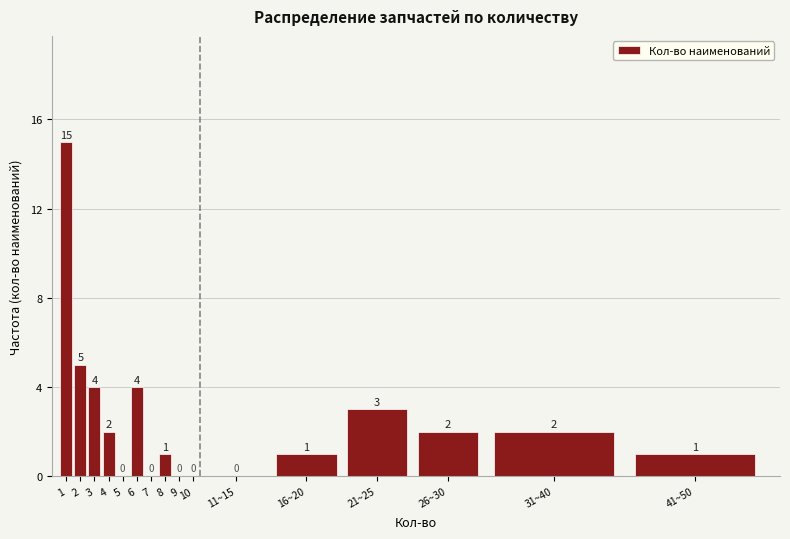

Reading right to left, extract all data points from this chart.

41~50=1	31~40=2	26~30=2	21~25=3	16~20=1	11~15=0	10=0	9=0	8=1	7=0	6=4	5=0	4=2	3=4	2=5	1=15